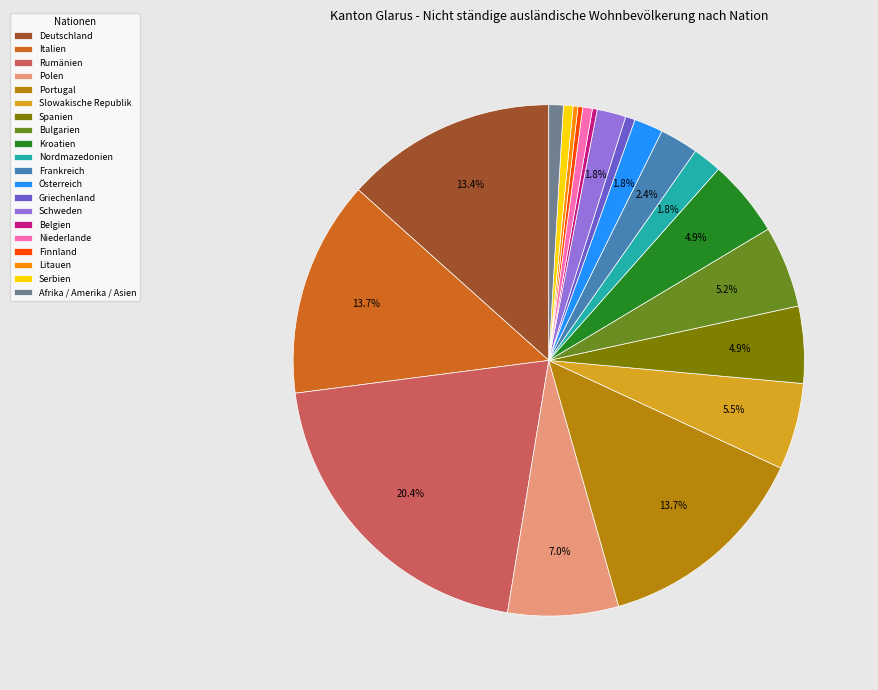

Between Frankreich and Portugal, which is larger?

Portugal